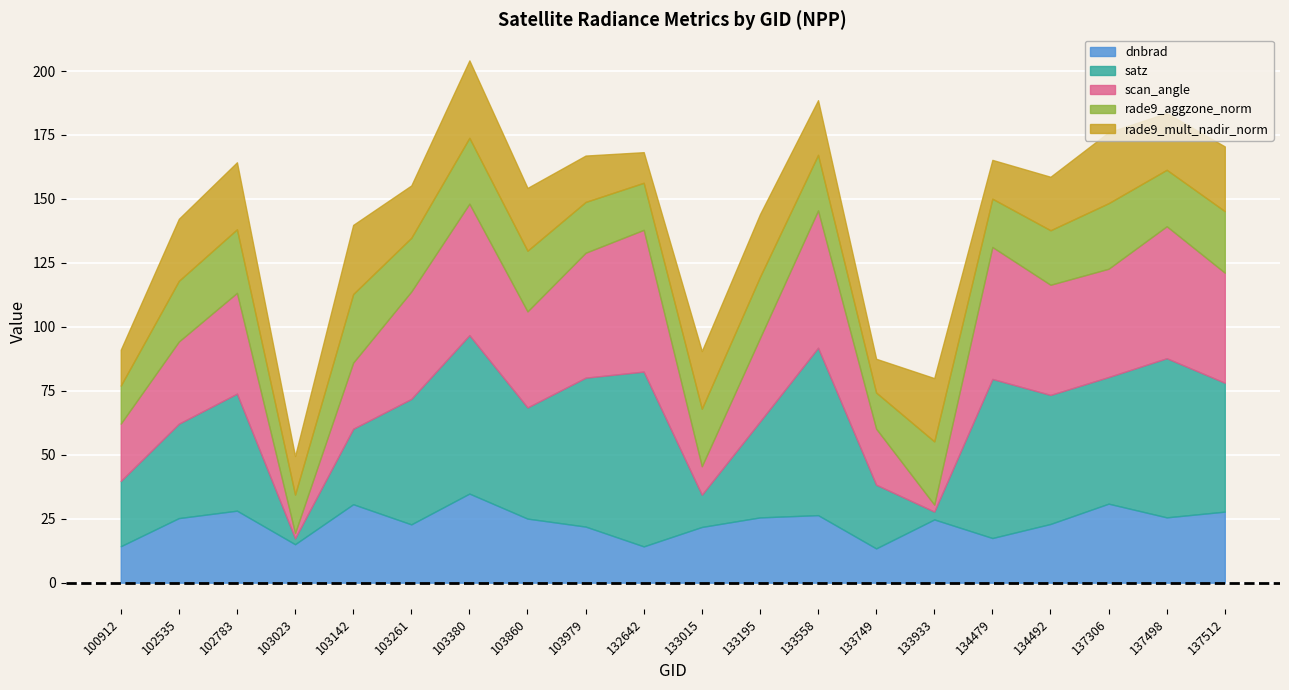

Reading left to right, extract all data points from this chart.

dnbrad: 100912=14.3	102535=25.3	102783=28.2	103023=15.0	103142=30.7	103261=22.8	103380=34.8	103860=25.1	103979=21.9	132642=14.2	133015=21.8	133195=25.5	133558=26.4	133749=13.4	133933=24.7	134479=17.5	134492=23.0	137306=30.9	137498=25.5	137512=27.8
satz: 100912=25.5	102535=36.9	102783=45.8	103023=2.3	103142=29.5	103261=49.0	103380=61.9	103860=43.5	103979=58.2	132642=68.3	133015=12.6	133195=37.5	133558=65.4	133749=24.9	133933=3.1	134479=62.2	134492=50.4	137306=49.5	137498=62.2	137512=50.4
scan_angle: 100912=22.4	102535=32.1	102783=39.4	103023=2.0	103142=25.9	103261=42.0	103380=51.4	103860=37.5	103979=48.8	132642=55.4	133015=11.1	133195=32.6	133558=53.7	133749=21.9	133933=2.7	134479=51.6	134492=43.1	137306=42.3	137498=51.6	137512=43.0
rade9_aggzone_norm: 100912=14.9	102535=23.7	102783=24.9	103023=15.0	103142=26.8	103261=21.0	103380=25.7	103860=23.7	103979=19.9	132642=18.4	133015=22.5	133195=23.9	133558=21.7	133749=14.1	133933=24.7	134479=18.9	134492=21.3	137306=25.6	137498=22.1	137512=24.1
rade9_mult_nadir_norm: 100912=14.0	102535=24.3	102783=26.2	103023=15.0	103142=27.0	103261=20.5	103380=30.3	103860=24.5	103979=18.1	132642=12.0	133015=22.5	133195=24.5	133558=21.4	133749=13.2	133933=24.7	134479=15.2	134492=20.9	137306=27.7	137498=22.2	137512=25.3